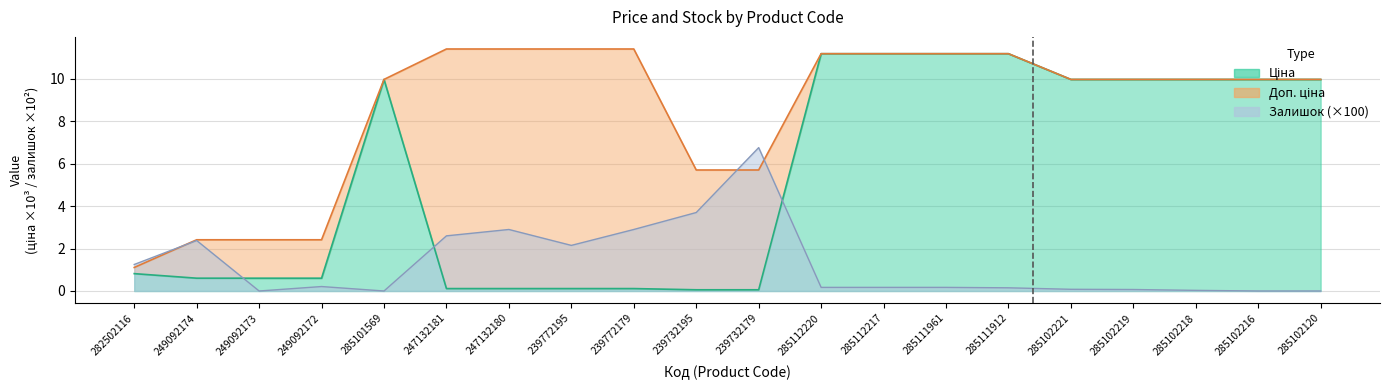

What is the total value across all series at 285102120?

19.9